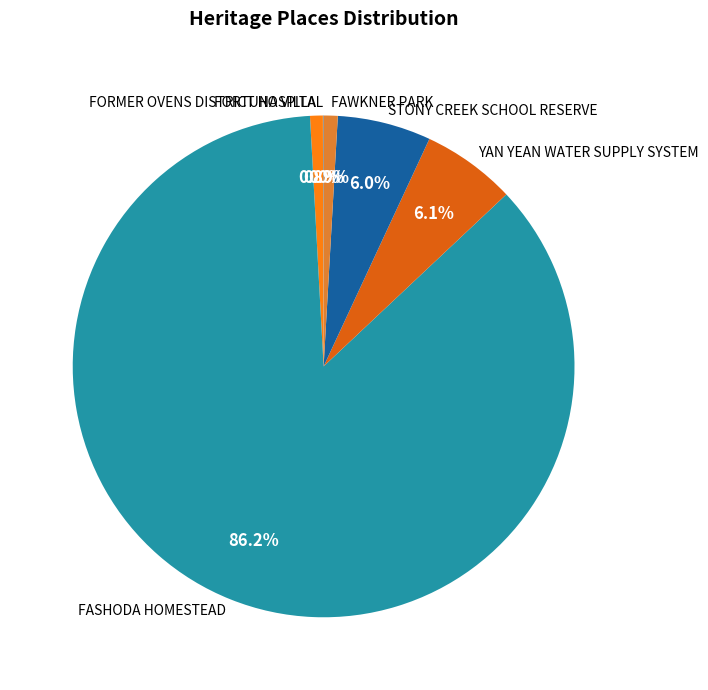

What is the total percentage of YAN YEAN WATER SUPPLY SYSTEM and STONY CREEK SCHOOL RESERVE?

12.1%